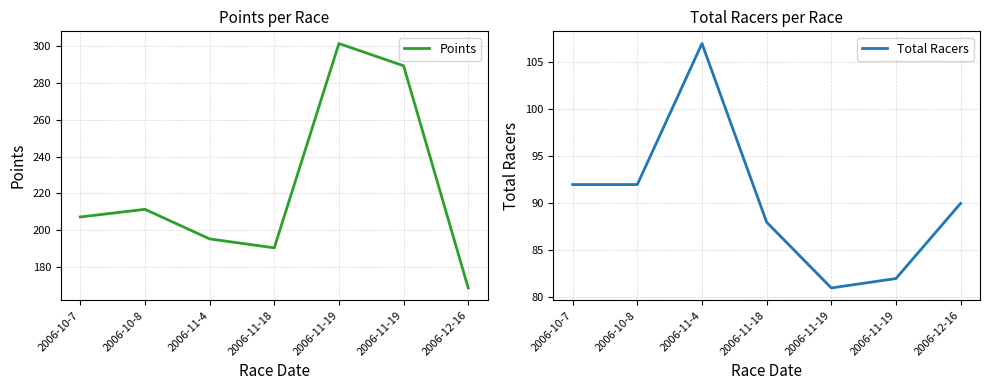

List the series in order of their overall mean, lowest first.

Total Racers, Points